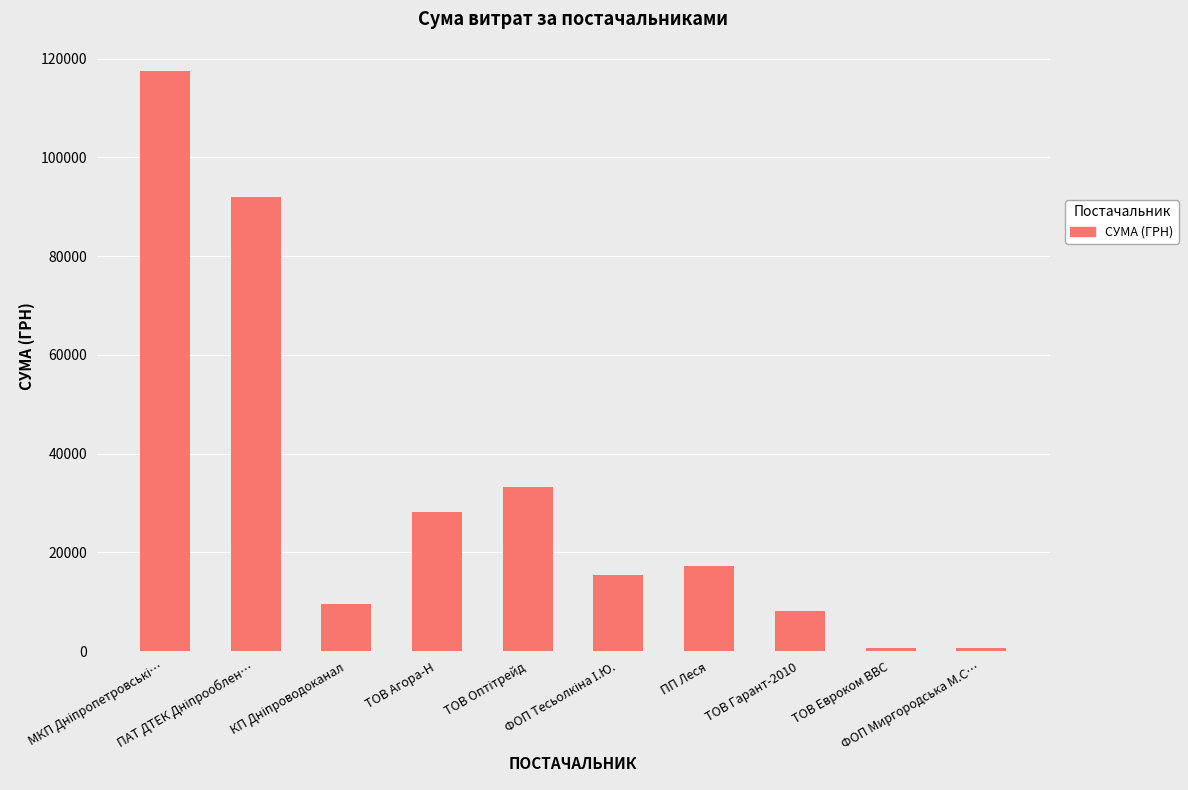

Does the chart contain stacked bars?

No